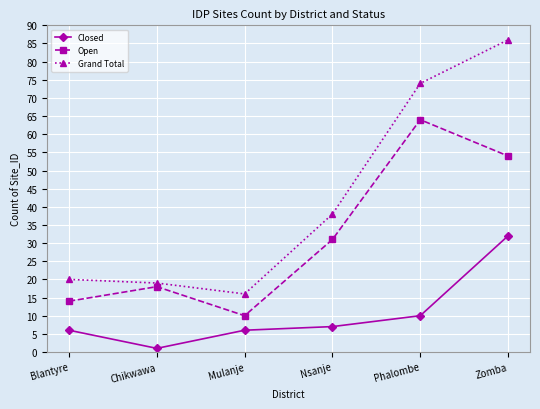

True or false: Open has more than 2 interior local peaks.

False